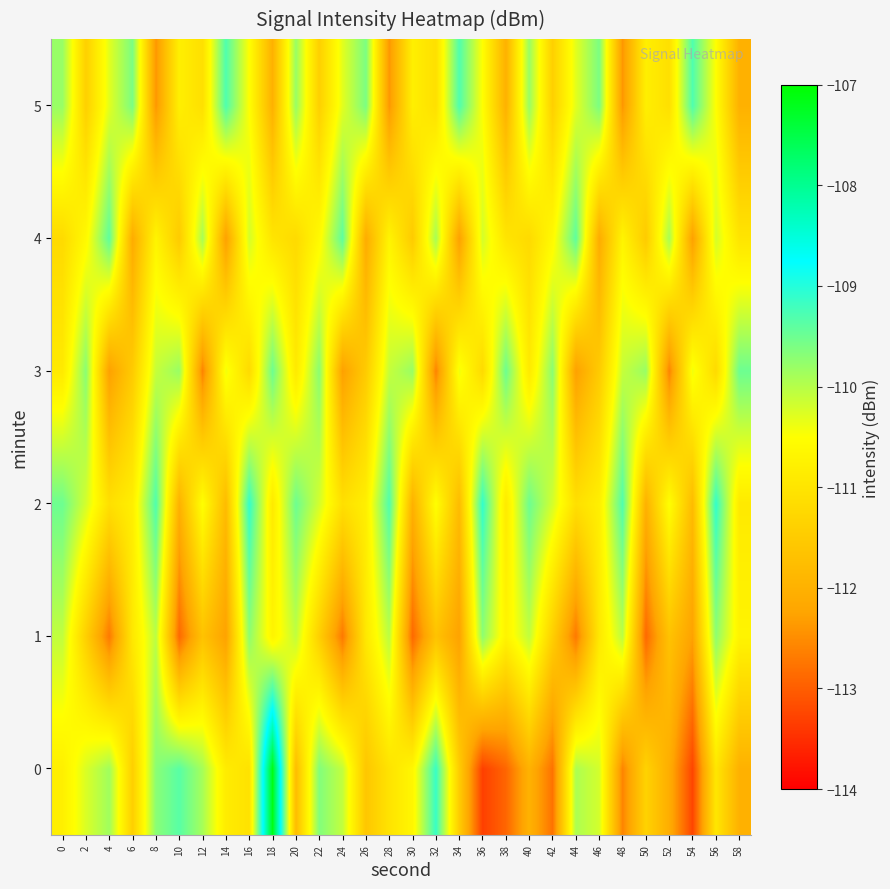

Reading left to right, list all the values displayed in this chart.

0: 0=-110.8	2=-110.2	4=-109.9	6=-111.4	8=-109.7	10=-109.4	12=-109.9	14=-110.9	16=-111.1	18=-107.1	20=-111.8	22=-109.6	24=-110.1	26=-111.6	28=-111.0	30=-110.6	32=-109.1	34=-111.5	36=-113.3	38=-112.9	40=-112.0	42=-112.8	44=-109.9	46=-110.2	48=-112.6	50=-111.4	52=-112.1	54=-113.3	56=-111.0	58=-112.0
1: 0=-110.1	2=-111.4	4=-112.7	6=-110.9	8=-110.0	10=-112.9	12=-111.7	14=-112.3	16=-109.7	18=-110.7	20=-110.1	22=-111.4	24=-112.7	26=-110.9	28=-110.0	30=-112.9	32=-111.7	34=-112.3	36=-109.7	38=-110.7	40=-110.1	42=-111.4	44=-112.7	46=-110.9	48=-110.0	50=-112.9	52=-111.7	54=-112.3	56=-109.7	58=-110.7
2: 0=-109.5	2=-110.2	4=-111.1	6=-110.8	8=-109.3	10=-112.0	12=-110.5	14=-111.8	16=-109.1	18=-110.9	20=-109.5	22=-110.2	24=-111.1	26=-110.8	28=-109.3	30=-112.0	32=-110.5	34=-111.8	36=-109.1	38=-110.9	40=-109.5	42=-110.2	44=-111.1	46=-110.8	48=-109.3	50=-112.0	52=-110.5	54=-111.8	56=-109.1	58=-110.9
3: 0=-110.9	2=-109.7	4=-112.3	6=-111.5	8=-110.1	10=-109.8	12=-112.6	14=-110.4	16=-111.2	18=-109.5	20=-110.9	22=-109.7	24=-112.3	26=-111.5	28=-110.1	30=-109.8	32=-112.6	34=-110.4	36=-111.2	38=-109.5	40=-110.9	42=-109.7	44=-112.3	46=-111.5	48=-110.1	50=-109.8	52=-112.6	54=-110.4	56=-111.2	58=-109.5
4: 0=-111.2	2=-110.6	4=-109.4	6=-112.1	8=-110.7	10=-111.5	12=-109.9	14=-112.3	16=-110.2	18=-111.0	20=-111.2	22=-110.6	24=-109.4	26=-112.1	28=-110.7	30=-111.5	32=-109.9	34=-112.3	36=-110.2	38=-111.0	40=-111.2	42=-110.6	44=-109.4	46=-112.1	48=-110.7	50=-111.5	52=-109.9	54=-112.3	56=-110.2	58=-111.0
5: 0=-109.8	2=-111.4	4=-110.3	6=-109.6	8=-112.4	10=-110.8	12=-111.1	14=-109.3	16=-110.5	18=-112.0	20=-109.8	22=-111.4	24=-110.3	26=-109.6	28=-112.4	30=-110.8	32=-111.1	34=-109.3	36=-110.5	38=-112.0	40=-109.8	42=-111.4	44=-110.3	46=-109.6	48=-112.4	50=-110.8	52=-111.1	54=-109.3	56=-110.5	58=-112.0